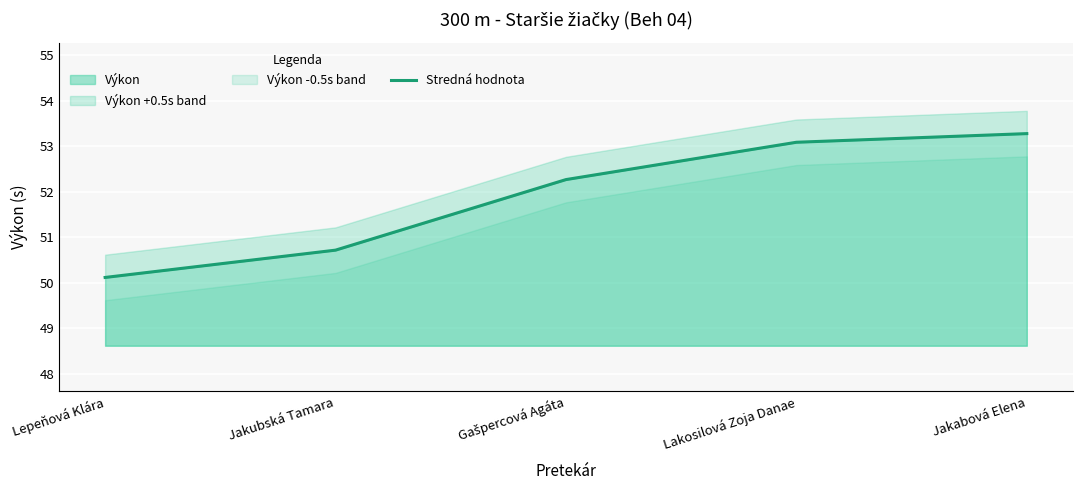

Reading left to right, what are all the values shown in this chart?

50.1	50.7	52.3	53.1	53.3